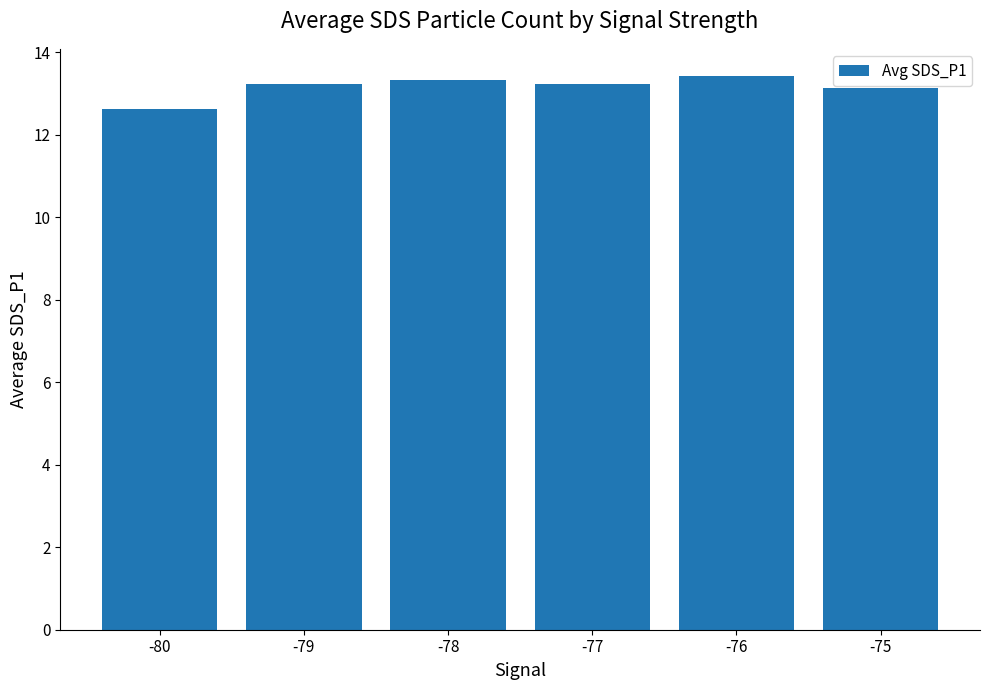

What is the value of the 3rd bar from the left?

13.3